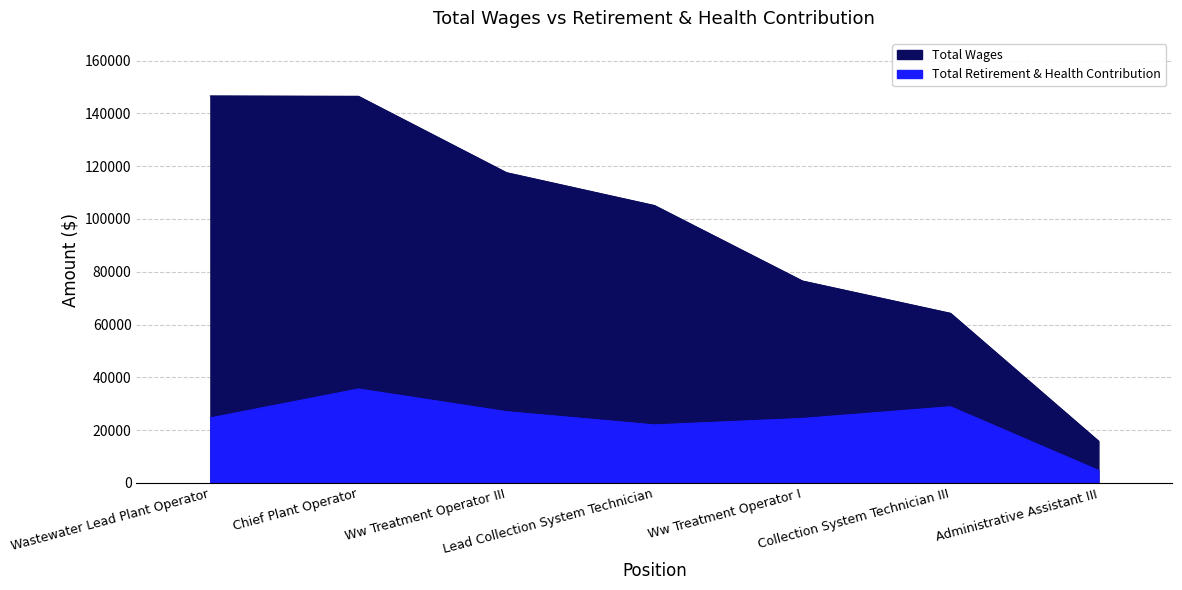

At which label does Total Wages reach its minimum?

Administrative Assistant III